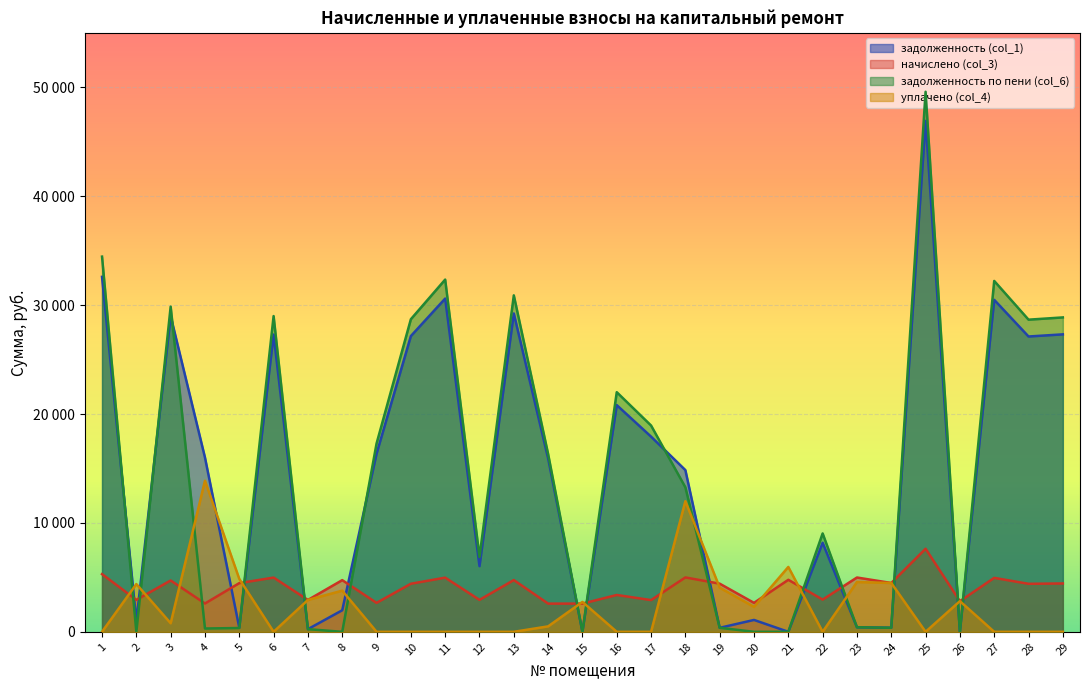

What are all the series names shown in the legend?

задолженность (col_1), начислено (col_3), задолженность по пени (col_6), уплачено (col_4)